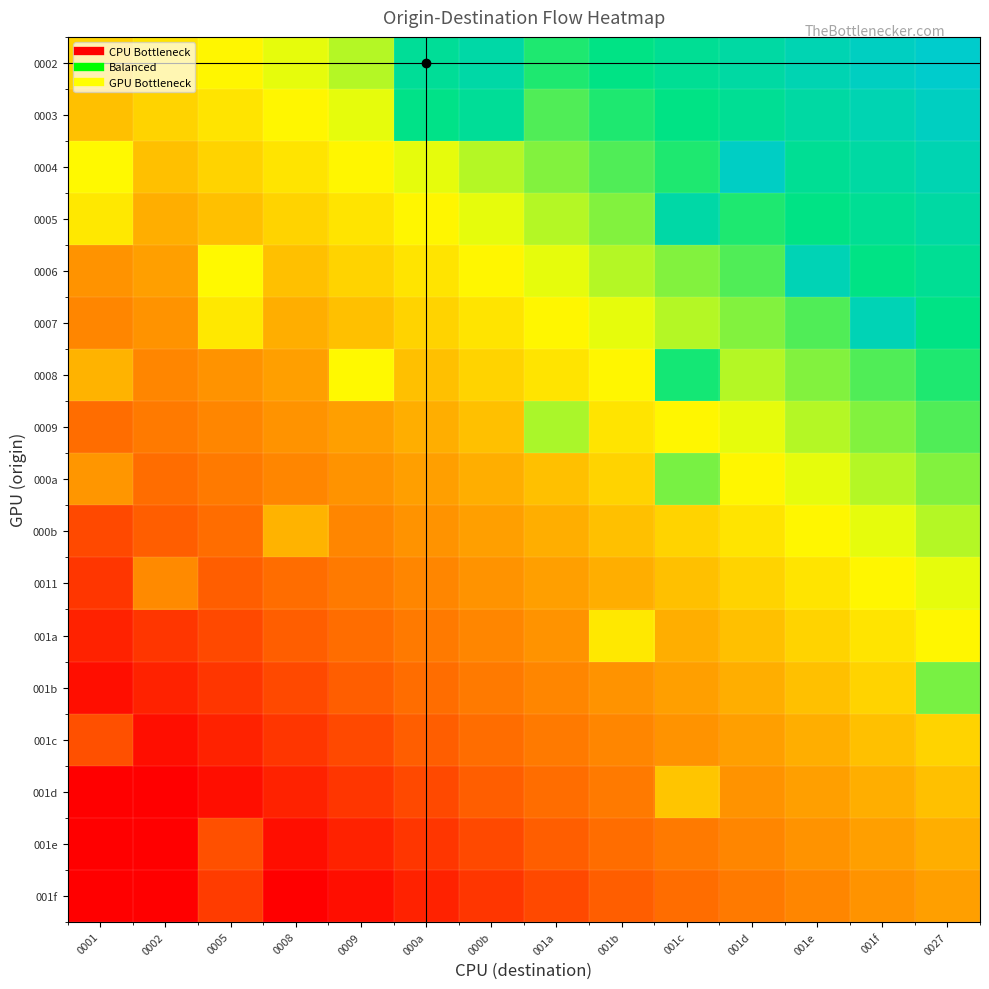

Reading left to right, list all the values displayed in this chart.

0002: 0001=0.0	0002=0.1	0005=0.2	0008=0.4	0009=0.5	000a=1.1	000b=1.2	001a=0.8	001b=0.9	001c=1.1	001d=1.2	001e=1.3	001f=1.4	0027=1.5
0003: 0001=-0.1	0002=0.0	0005=0.1	0008=0.2	0009=0.4	000a=1.0	000b=1.1	001a=0.7	001b=0.8	001c=0.9	001d=1.1	001e=1.2	001f=1.3	0027=1.4
0004: 0001=0.3	0002=-0.1	0005=0.0	0008=0.1	0009=0.2	000a=0.4	000b=0.5	001a=0.6	001b=0.7	001c=0.8	001d=1.4	001e=1.1	001f=1.2	0027=1.3
0005: 0001=0.1	0002=-0.2	0005=-0.1	0008=0.0	0009=0.1	000a=0.2	000b=0.4	001a=0.5	001b=0.6	001c=1.2	001d=0.8	001e=0.9	001f=1.1	0027=1.2
0006: 0001=-0.5	0002=-0.4	0005=0.3	0008=-0.1	0009=0.0	000a=0.1	000b=0.2	001a=0.4	001b=0.5	001c=0.6	001d=0.7	001e=1.3	001f=0.9	0027=1.1
0007: 0001=-0.6	0002=-0.5	0005=0.1	0008=-0.2	0009=-0.1	000a=0.0	000b=0.1	001a=0.2	001b=0.4	001c=0.5	001d=0.6	001e=0.7	001f=1.3	0027=0.9
0008: 0001=-0.2	0002=-0.6	0005=-0.5	0008=-0.4	0009=0.3	000a=-0.1	000b=0.0	001a=0.1	001b=0.2	001c=0.9	001d=0.5	001e=0.6	001f=0.7	0027=0.8
0009: 0001=-0.8	0002=-0.7	0005=-0.6	0008=-0.5	0009=-0.4	000a=-0.2	000b=-0.1	001a=0.5	001b=0.1	001c=0.2	001d=0.4	001e=0.5	001f=0.6	0027=0.7
000a: 0001=-0.4	0002=-0.8	0005=-0.7	0008=-0.6	0009=-0.5	000a=-0.4	000b=-0.2	001a=-0.1	001b=0.0	001c=0.6	001d=0.2	001e=0.4	001f=0.5	0027=0.6
000b: 0001=-1.1	0002=-0.9	0005=-0.8	0008=-0.2	0009=-0.6	000a=-0.5	000b=-0.4	001a=-0.2	001b=-0.1	001c=0.0	001d=0.1	001e=0.2	001f=0.4	0027=0.5
0011: 0001=-1.2	0002=-0.6	0005=-0.9	0008=-0.8	0009=-0.7	000a=-0.6	000b=-0.5	001a=-0.4	001b=-0.2	001c=-0.1	001d=0.0	001e=0.1	001f=0.2	0027=0.4
001a: 0001=-1.3	0002=-1.2	0005=-1.1	0008=-0.9	0009=-0.8	000a=-0.7	000b=-0.6	001a=-0.5	001b=0.1	001c=-0.2	001d=-0.1	001e=0.0	001f=0.1	0027=0.2
001b: 0001=-1.4	0002=-1.3	0005=-1.2	0008=-1.1	0009=-0.9	000a=-0.8	000b=-0.7	001a=-0.6	001b=-0.5	001c=-0.4	001d=-0.2	001e=-0.1	001f=0.0	0027=0.6
001c: 0001=-1.0	0002=-1.4	0005=-1.3	0008=-1.2	0009=-1.1	000a=-0.9	000b=-0.8	001a=-0.7	001b=-0.6	001c=-0.5	001d=-0.4	001e=-0.2	001f=-0.1	0027=0.0
001d: 0001=-1.6	0002=-1.5	0005=-1.4	0008=-1.3	0009=-1.2	000a=-1.1	000b=-0.9	001a=-0.8	001b=-0.7	001c=-0.1	001d=-0.5	001e=-0.4	001f=-0.2	0027=-0.1
001e: 0001=-1.8	0002=-1.6	0005=-1.0	0008=-1.4	0009=-1.3	000a=-1.2	000b=-1.1	001a=-0.9	001b=-0.8	001c=-0.7	001d=-0.6	001e=-0.5	001f=-0.4	0027=-0.2
001f: 0001=-1.9	0002=-1.8	0005=-1.1	0008=-1.5	0009=-1.4	000a=-1.3	000b=-1.2	001a=-1.1	001b=-0.9	001c=-0.8	001d=-0.7	001e=-0.6	001f=-0.5	0027=-0.4